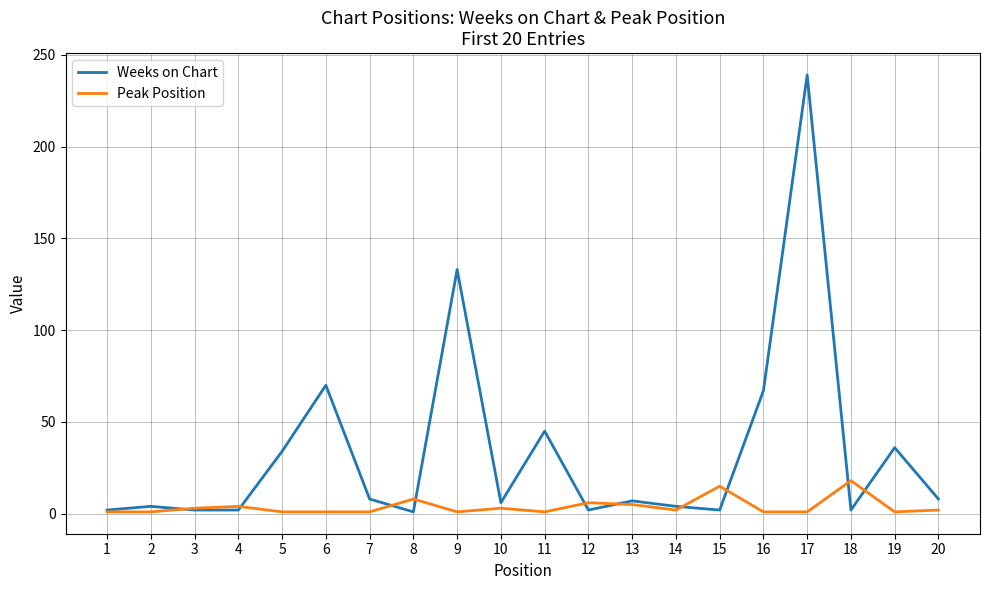

At which category is the sum across all series the highest?

17